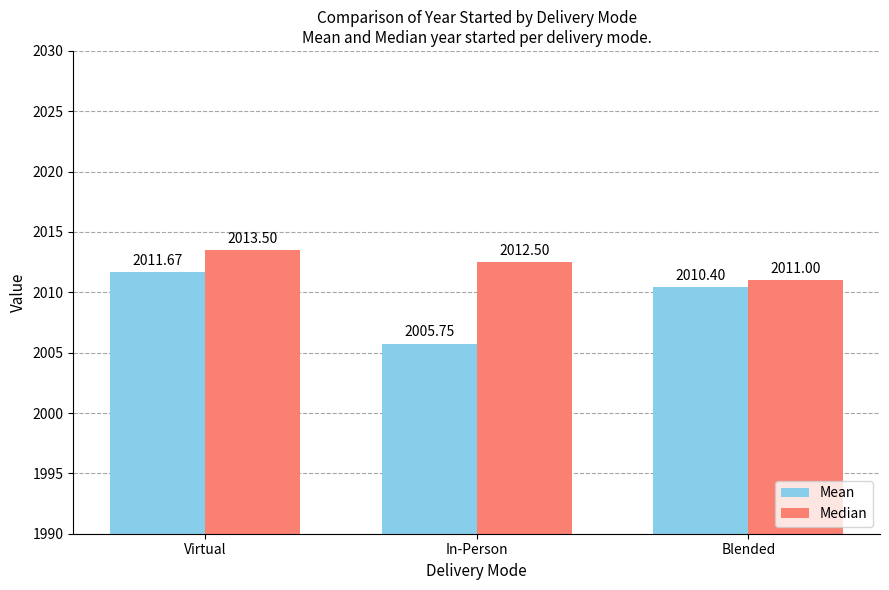

Reading left to right, extract all data points from this chart.

Mean: 2011.7	2005.8	2010.4
Median: 2013.5	2012.5	2011.0